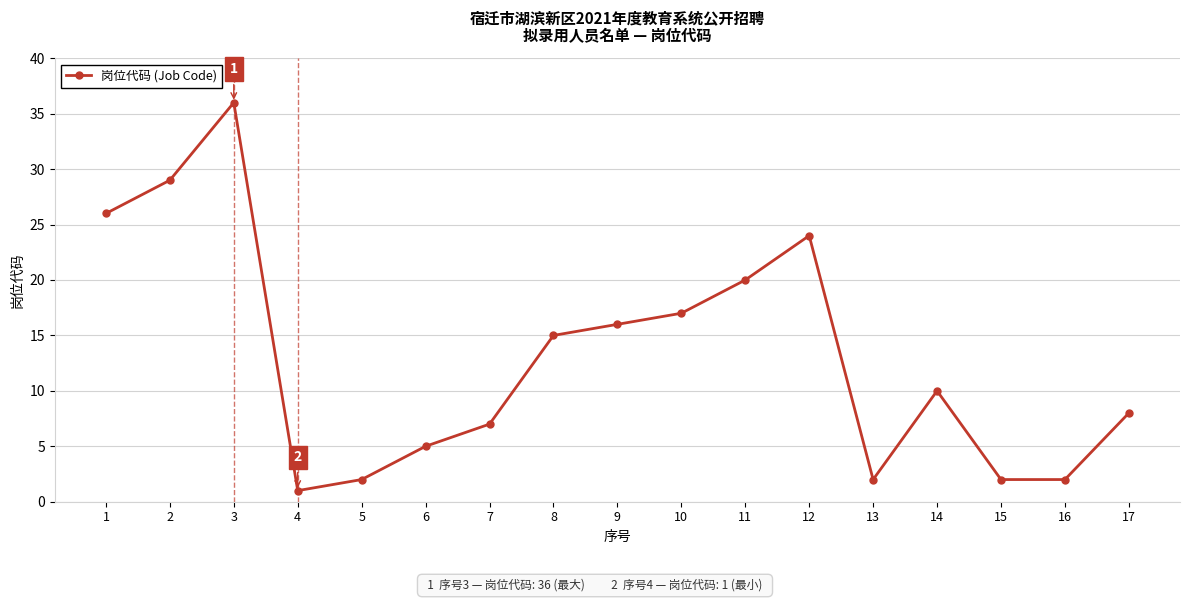

Which label corresponds to the smallest value in the chart?

4